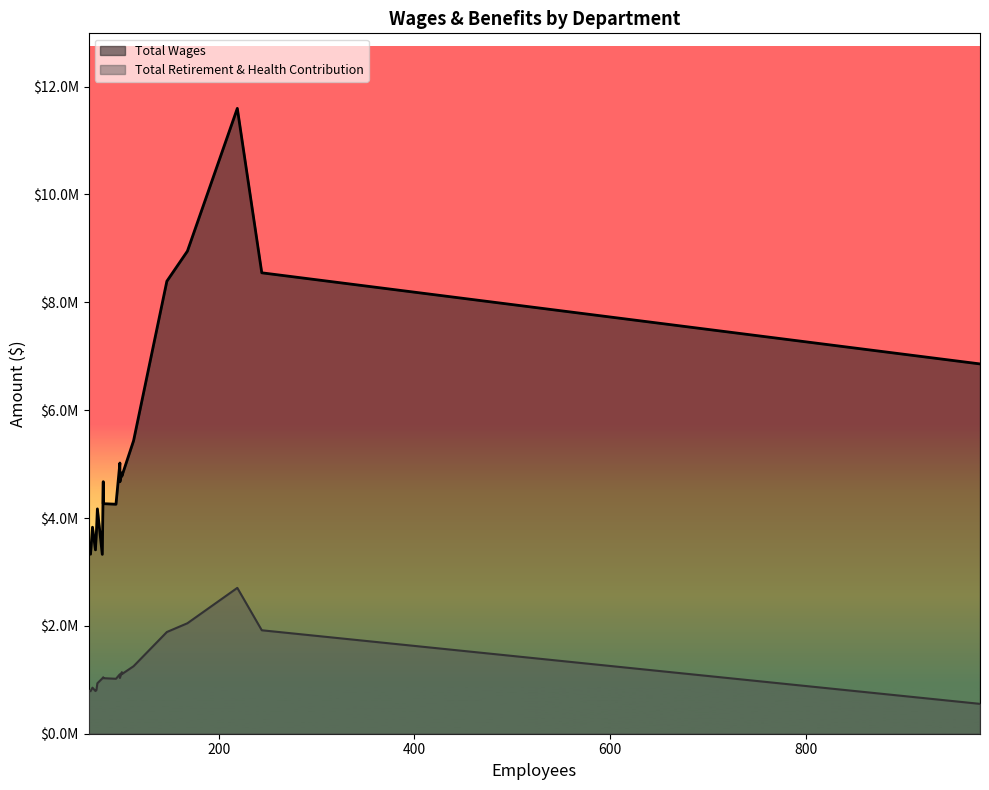

The Total Retirement & Health Contribution series shows 1239009 at Fruitvale Elementary. True or false?

False